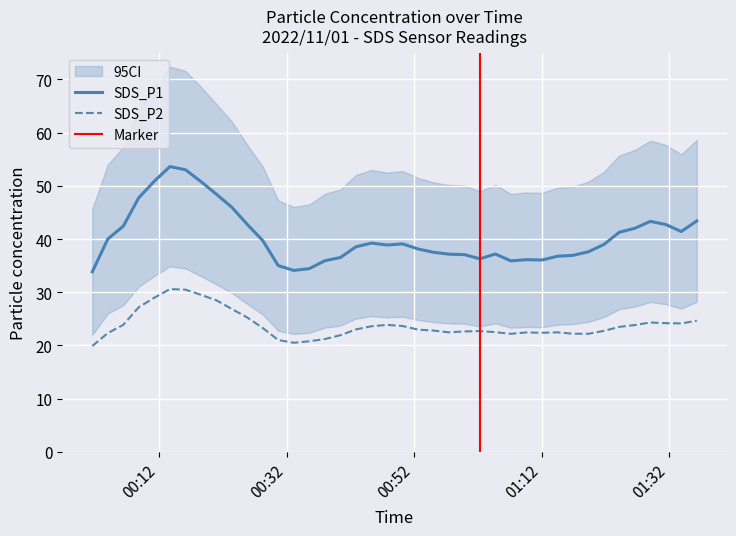

Read the SDS_P1 value at 34.

49.0